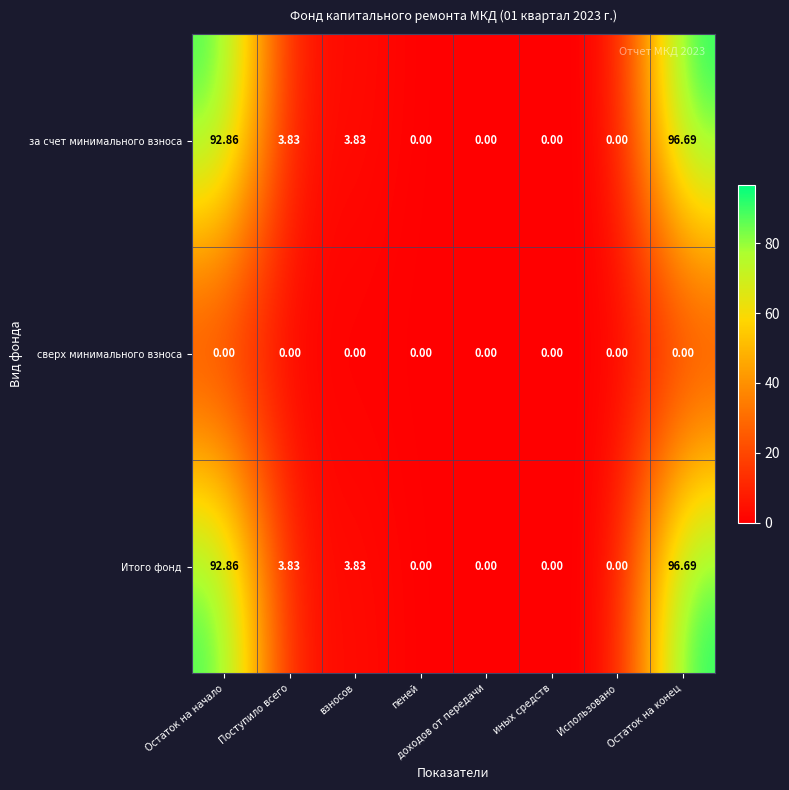

Where does the за счет минимального взноса series first go above 3?

Остаток на начало